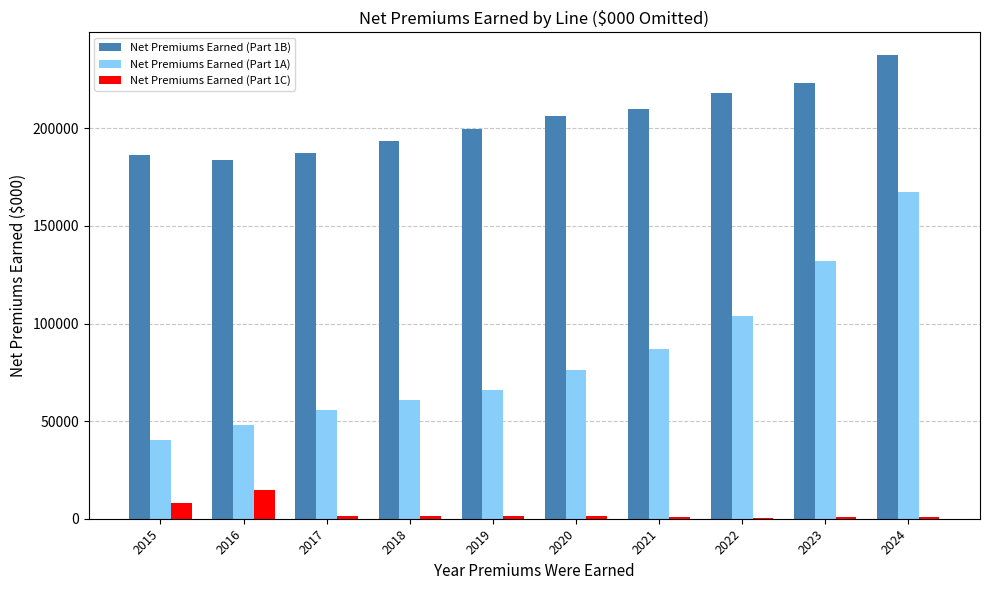

Does the chart contain stacked bars?

No